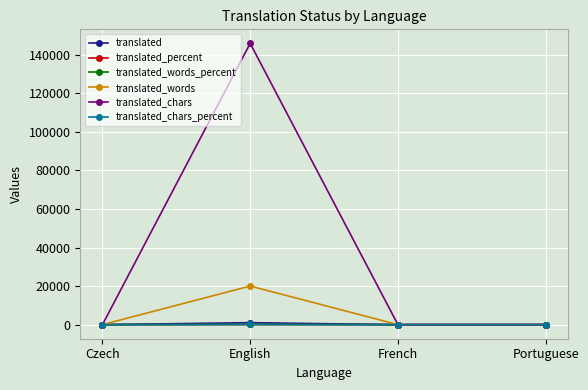

Is this an area chart (filled region under the line)?

No